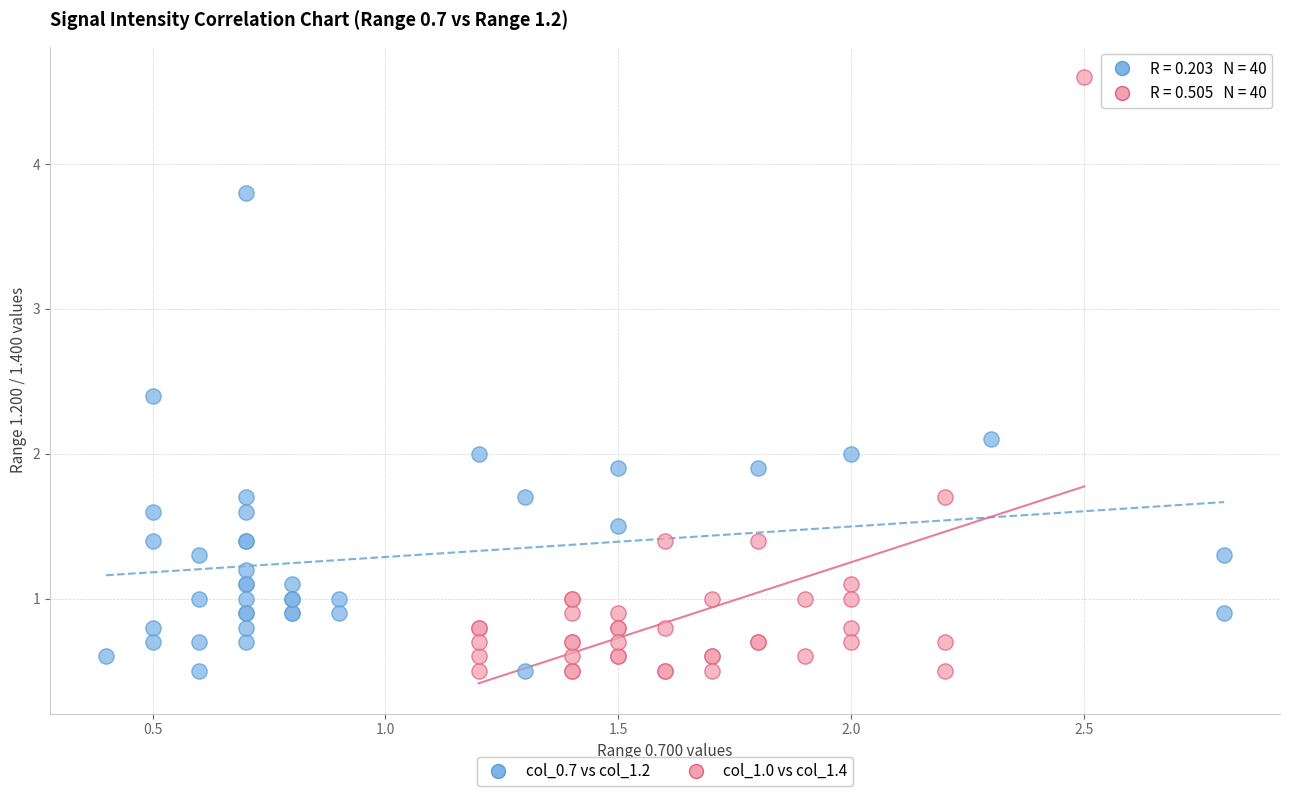

Which series has the widest spread of Y values?

col_1.0 vs col_1.4